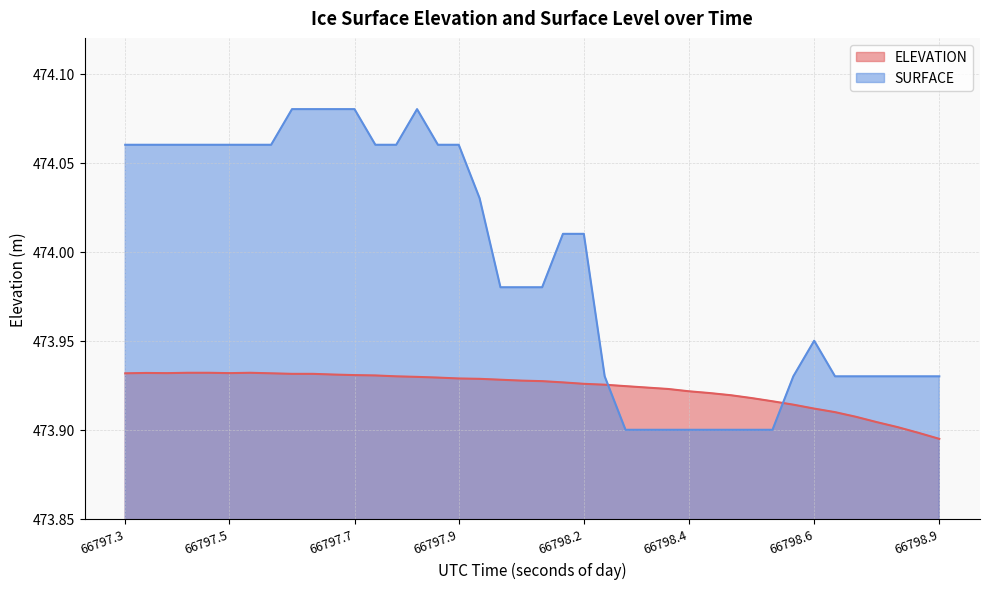

Between 66798.1338 and 66798.2567, which series saw the biggest shift?

SURFACE